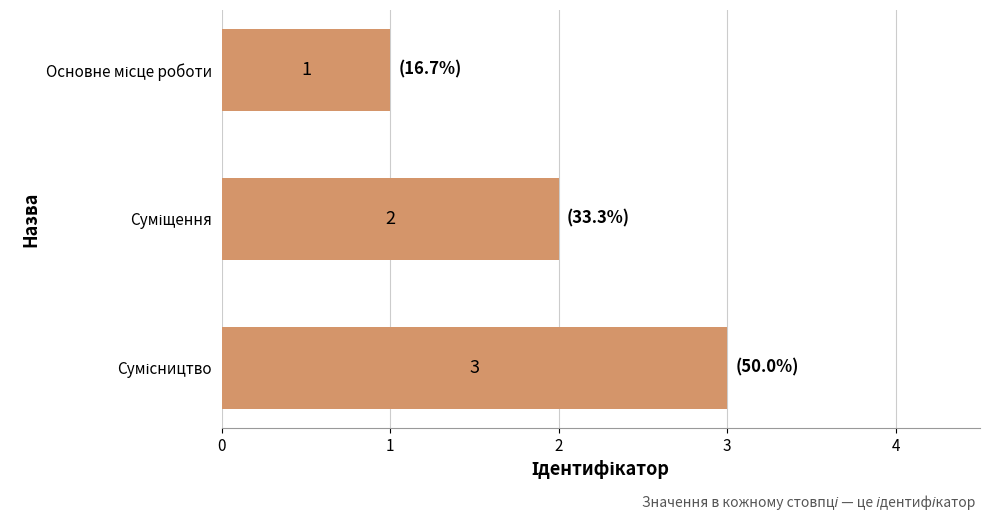

What is the value of the 3rd bar from the top?

3